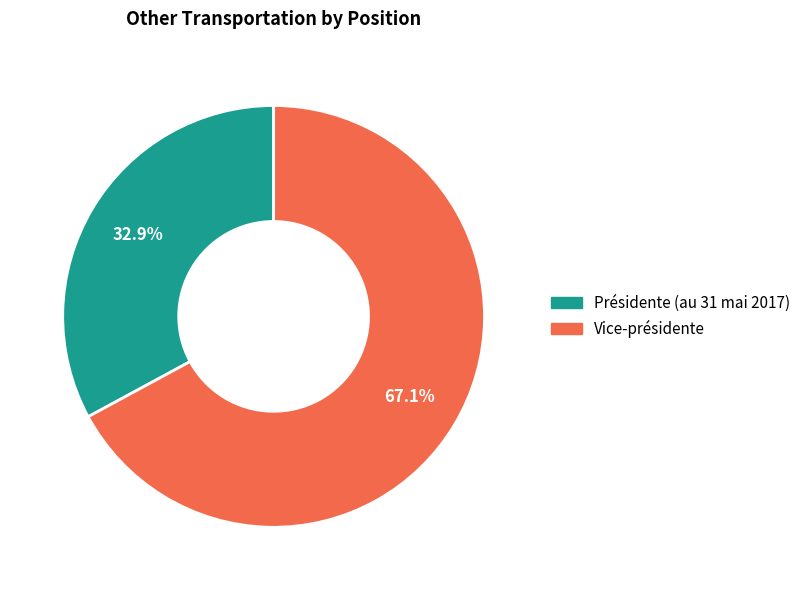

What percentage is the Vice-présidente slice, to the nearest percent?

67%